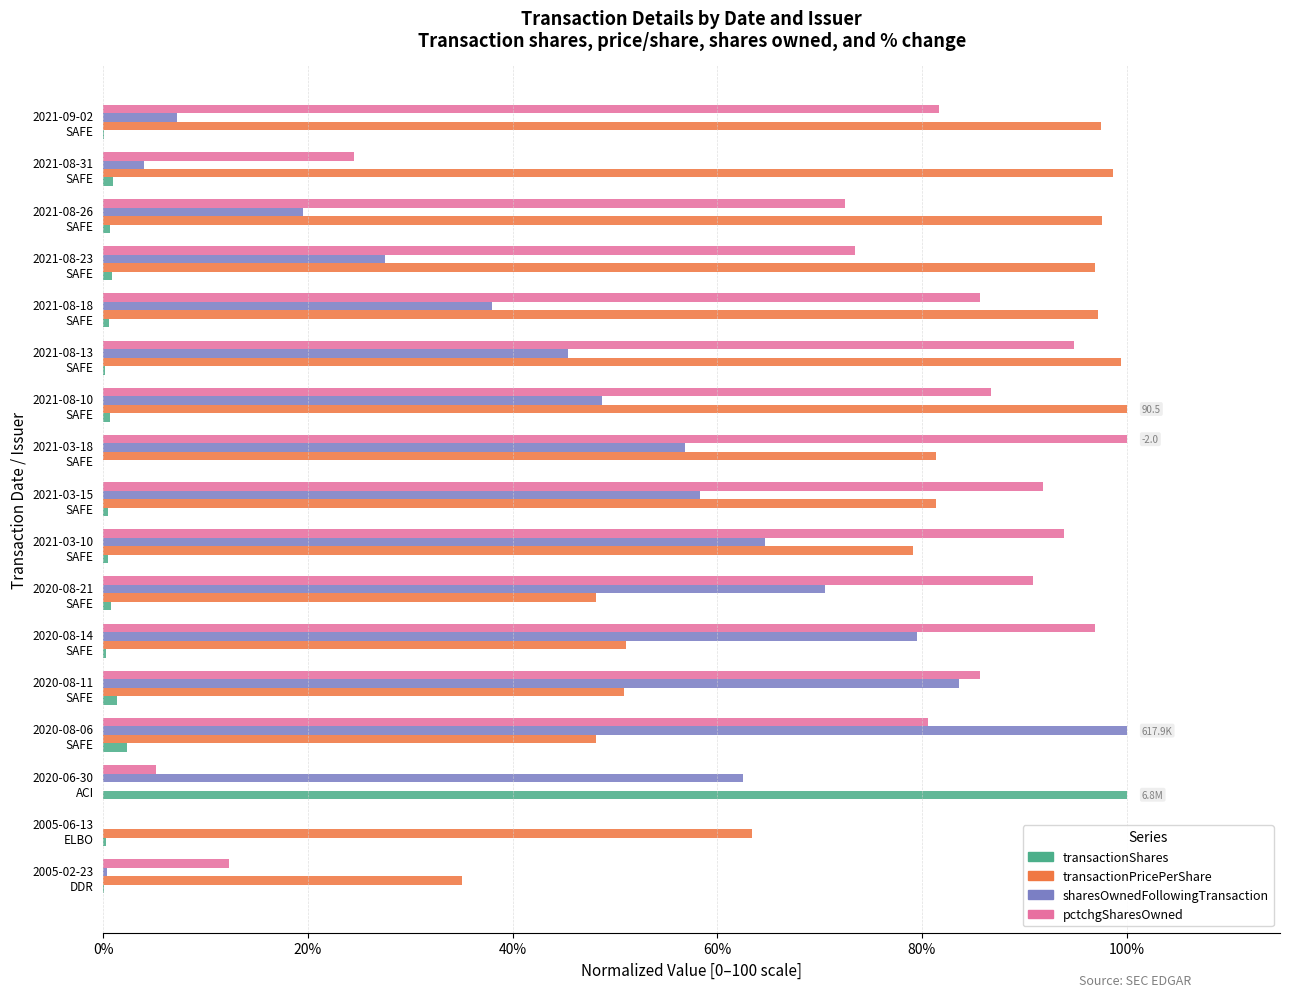

Where is sharesOwnedFollowingTransaction nearest to the value 50?

2021-08-10
SAFE